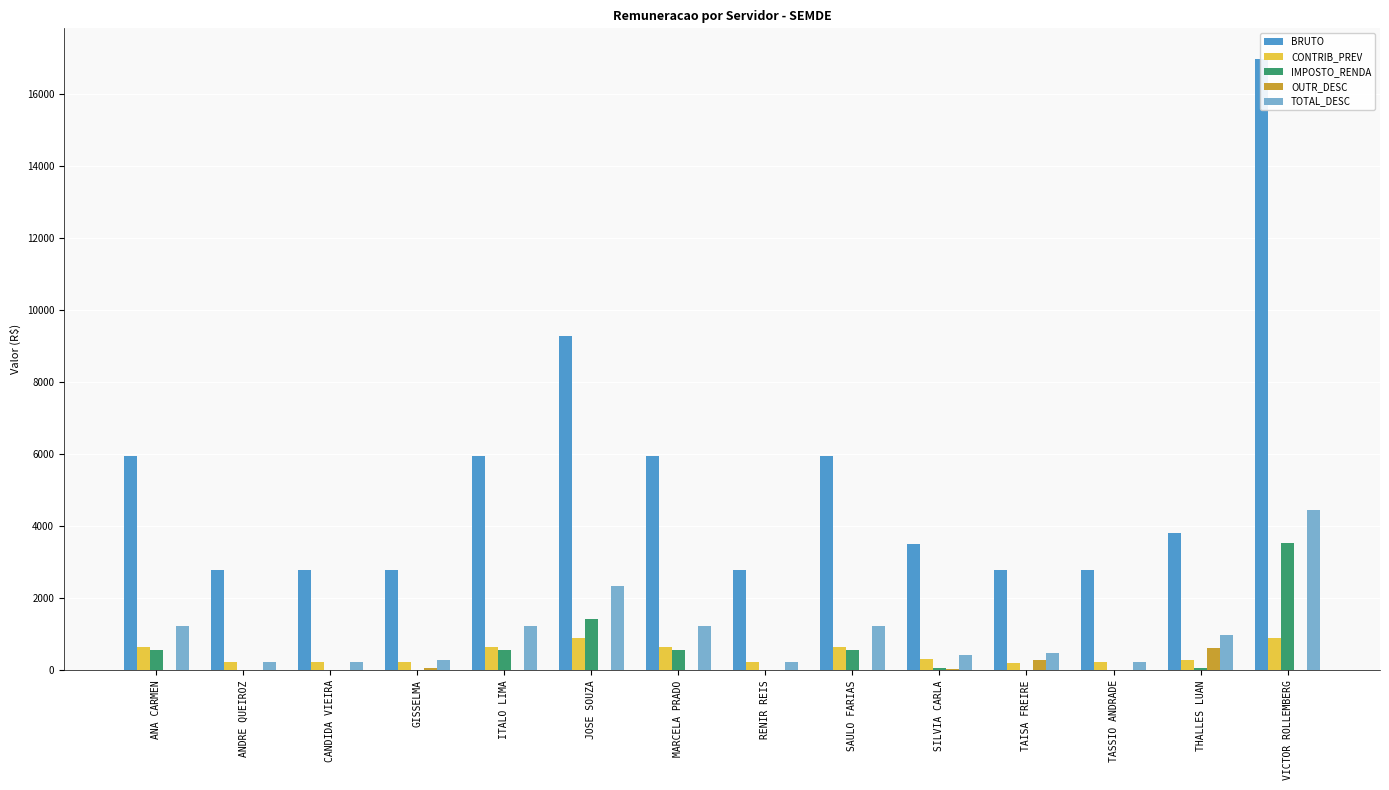

At which category does the chart reach its peak across all series?

VICTOR ROLLEMBERG